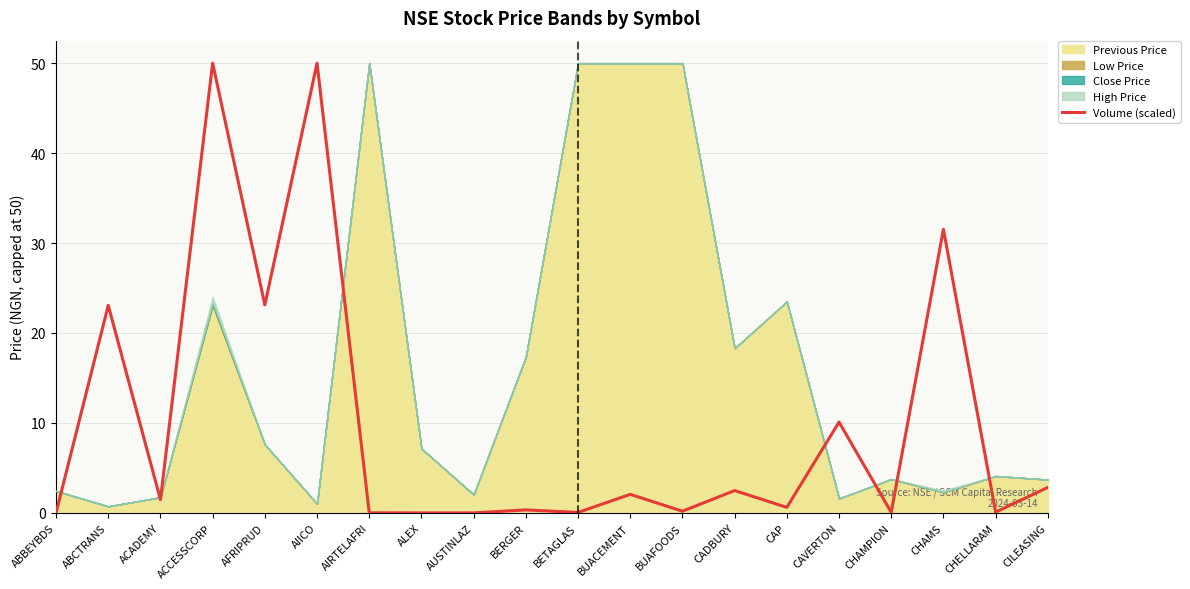

At which label is the value closest to 25?

AFRIPRUD